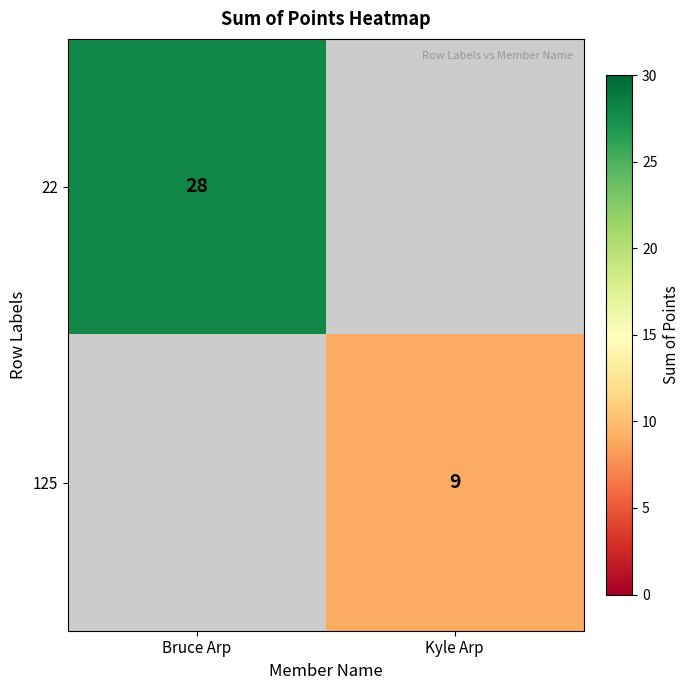

The 125 series shows 4 at Kyle Arp. True or false?

False